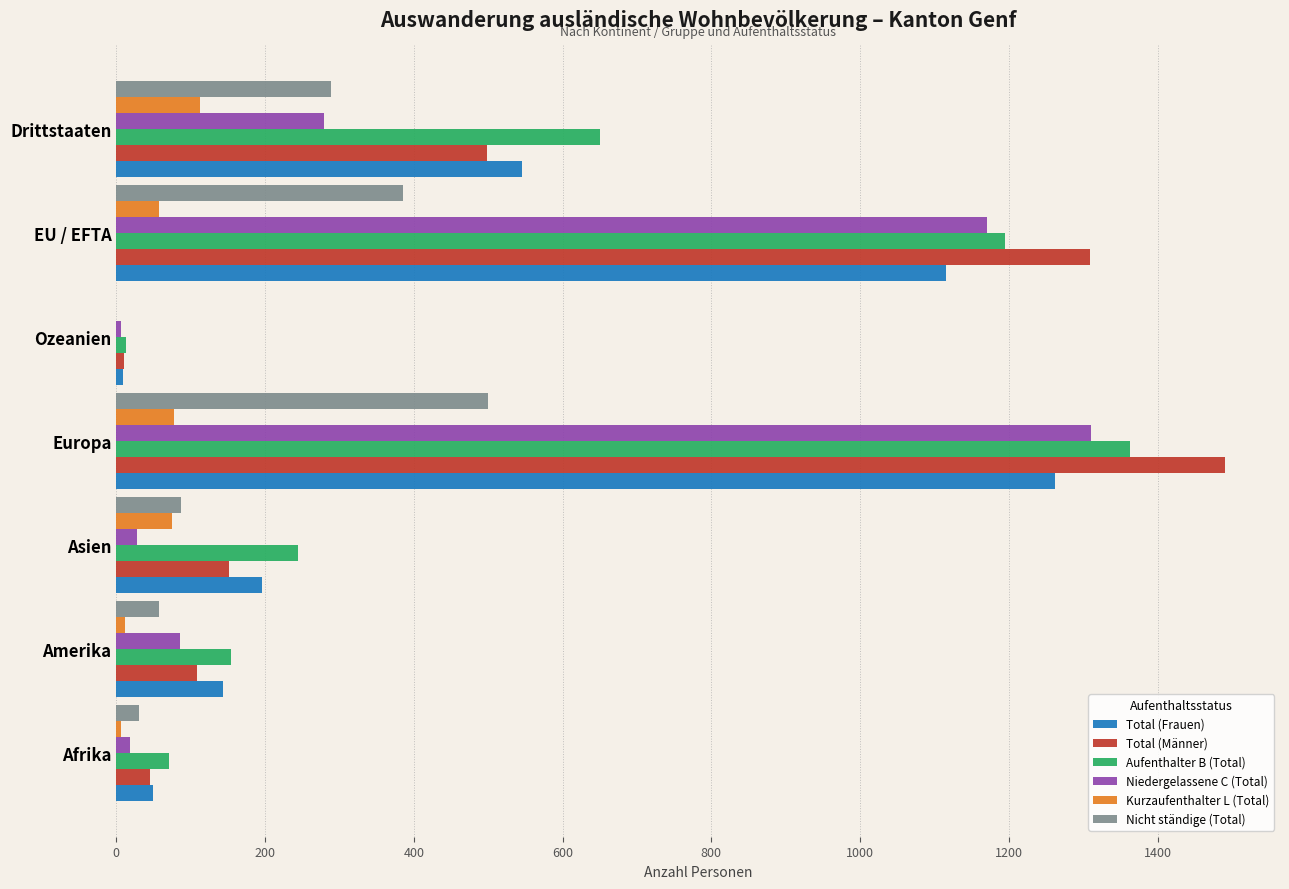

True or false: Nicht ständige (Total) has a value of 515 at EU / EFTA.

False